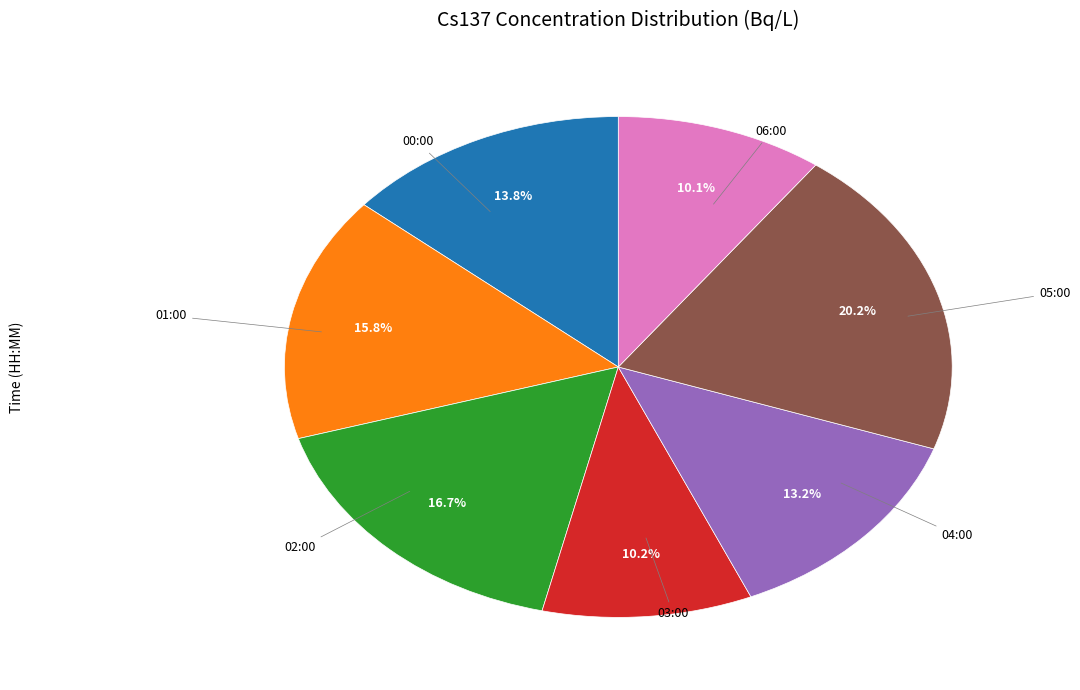

Is there a majority slice in this chart?

No